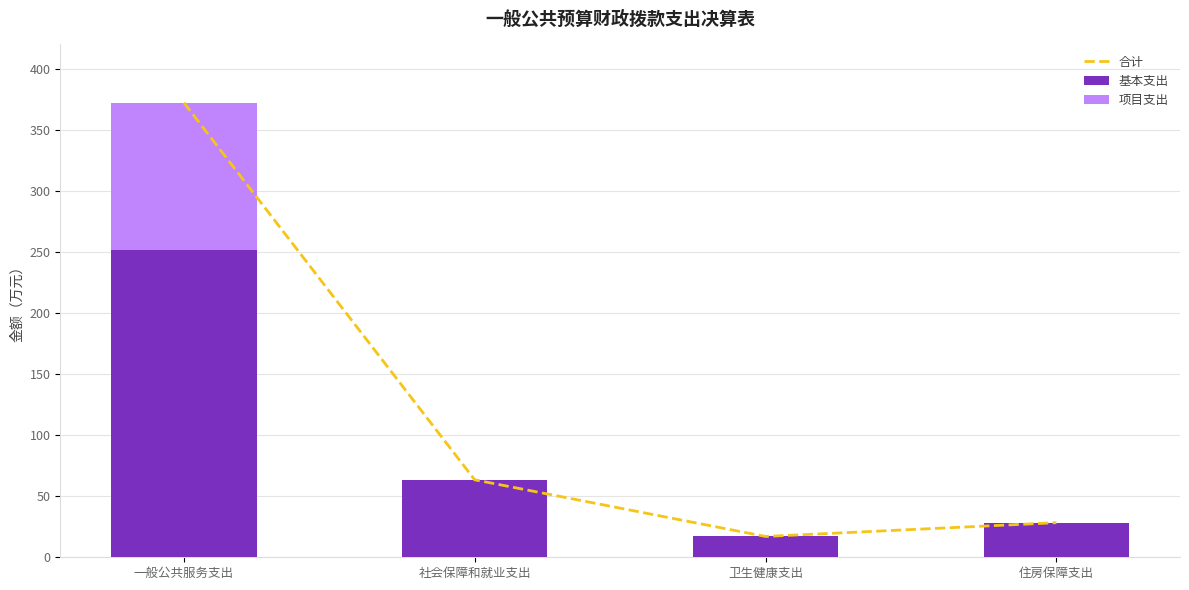

How many groups of bars are there?

4